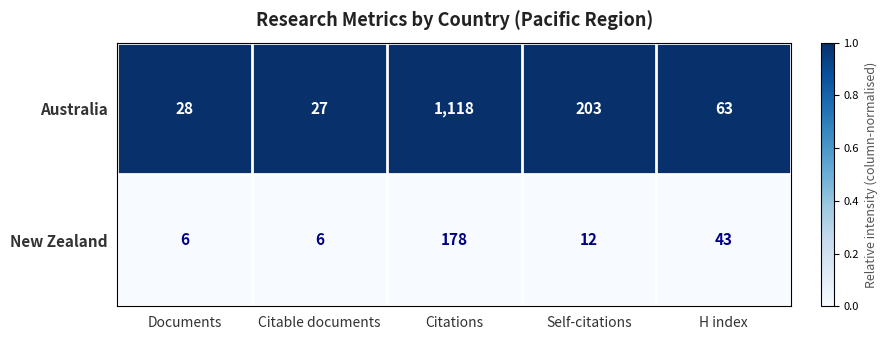

Which series has the largest range (max minus min)?

Australia